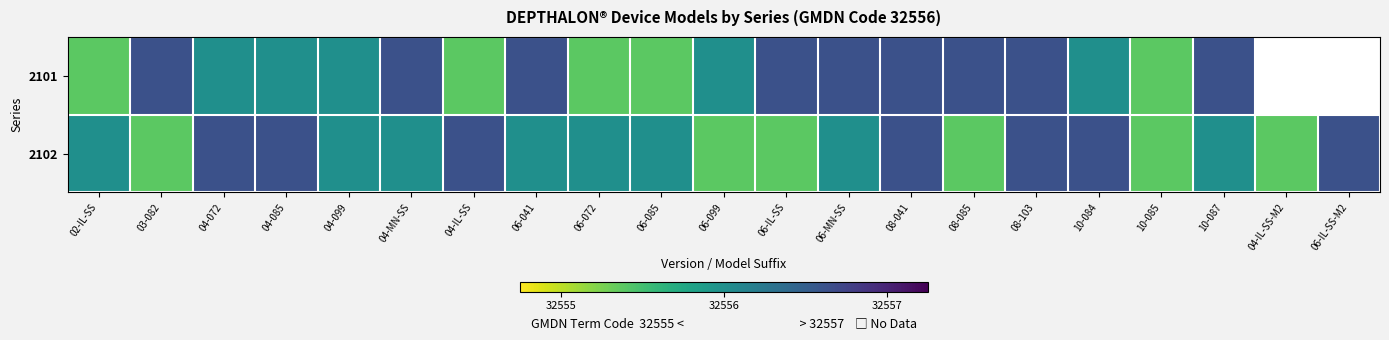

Which label corresponds to the smallest value in the chart?

02-IL-SS